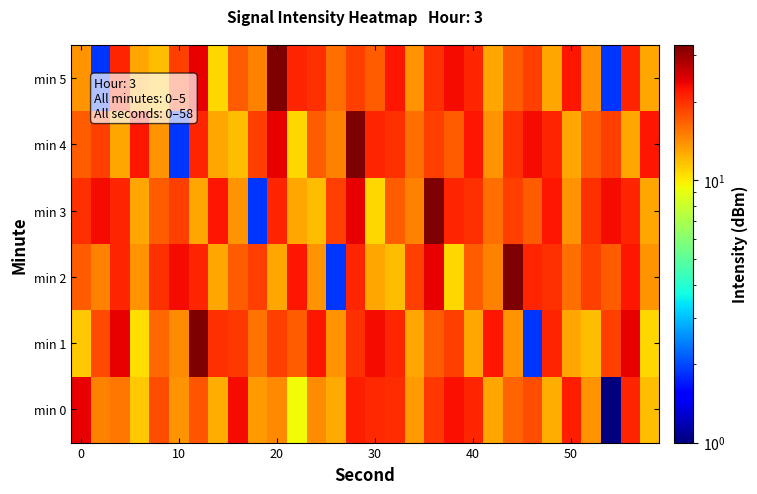

List the series in order of their peak value, lowest first.

min 0, min 1, min 2, min 3, min 4, min 5